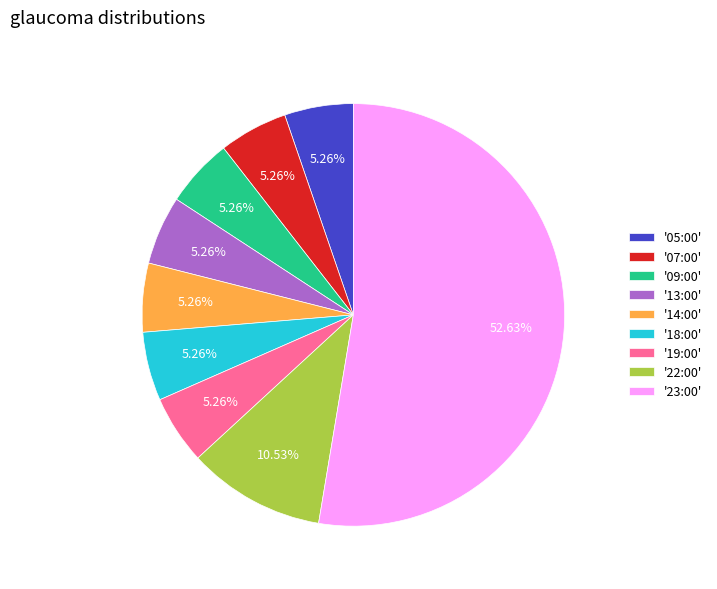

How many segments does this pie chart have?

9